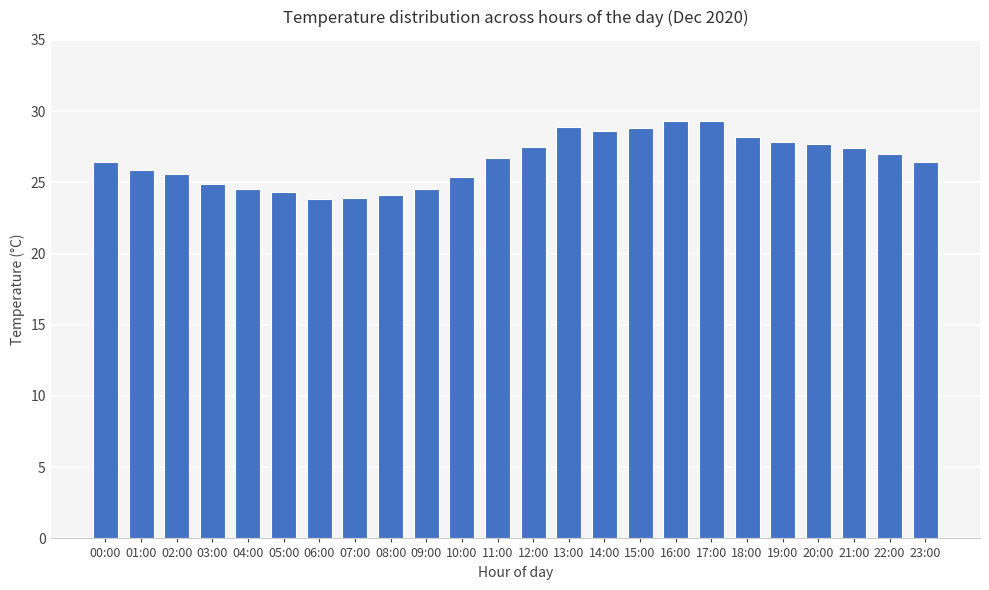

The chart shows a value of 29.3 at 16:00. True or false?

True